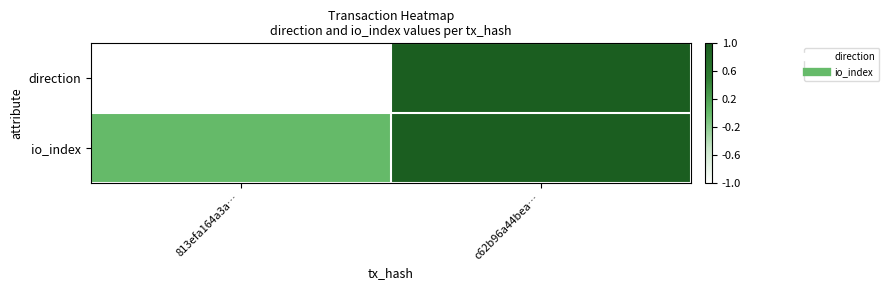

Which series has the largest total across all categories?

io_index